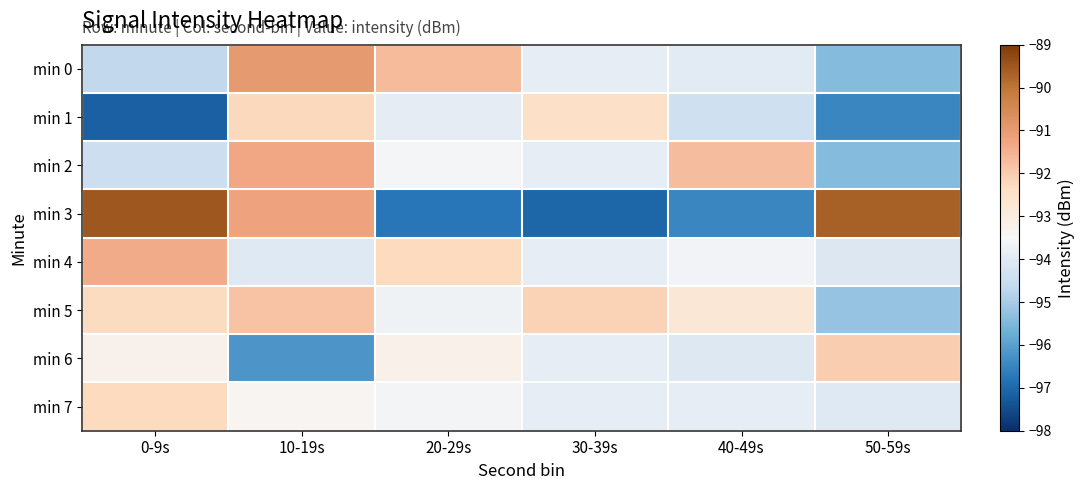

Reading left to right, list all the values displayed in this chart.

min 0: 0-9s=-94.7	10-19s=-90.9	20-29s=-91.7	30-39s=-93.9	40-49s=-94.0	50-59s=-95.4
min 1: 0-9s=-97.2	10-19s=-92.2	20-29s=-93.9	30-39s=-92.4	40-49s=-94.4	50-59s=-96.5
min 2: 0-9s=-94.5	10-19s=-91.3	20-29s=-93.6	30-39s=-93.9	40-49s=-91.7	50-59s=-95.4
min 3: 0-9s=-89.5	10-19s=-91.2	20-29s=-96.8	30-39s=-97.0	40-49s=-96.5	50-59s=-89.6
min 4: 0-9s=-91.4	10-19s=-94.0	20-29s=-92.3	30-39s=-93.9	40-49s=-93.6	50-59s=-94.1
min 5: 0-9s=-92.3	10-19s=-91.8	20-29s=-93.7	30-39s=-92.1	40-49s=-92.7	50-59s=-95.2
min 6: 0-9s=-93.2	10-19s=-96.2	20-29s=-93.2	30-39s=-93.9	40-49s=-94.1	50-59s=-92.0
min 7: 0-9s=-92.3	10-19s=-93.4	20-29s=-93.6	30-39s=-93.9	40-49s=-93.9	50-59s=-94.0